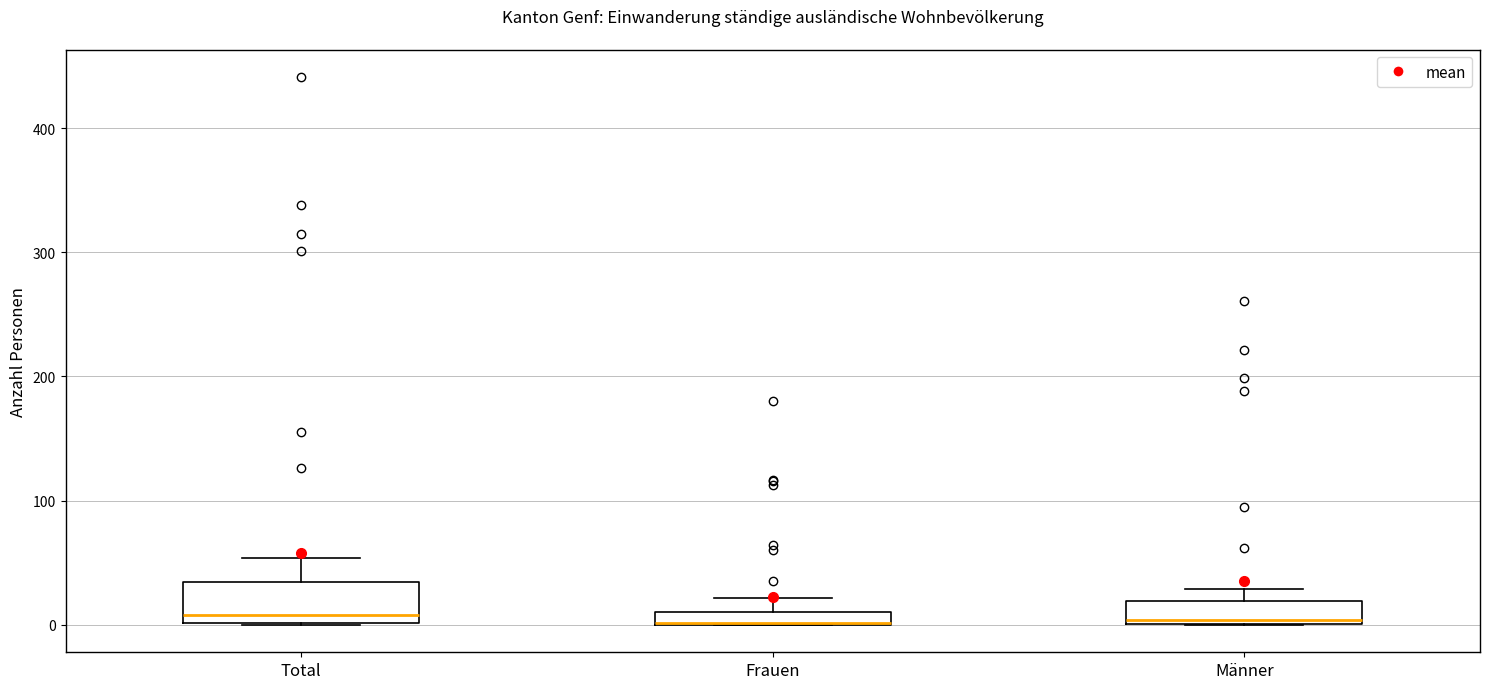

Where is the upper edge of the box for Männer on the y-axis? The values are not printed on the chart, so give them approximately, as read against the axis.

20